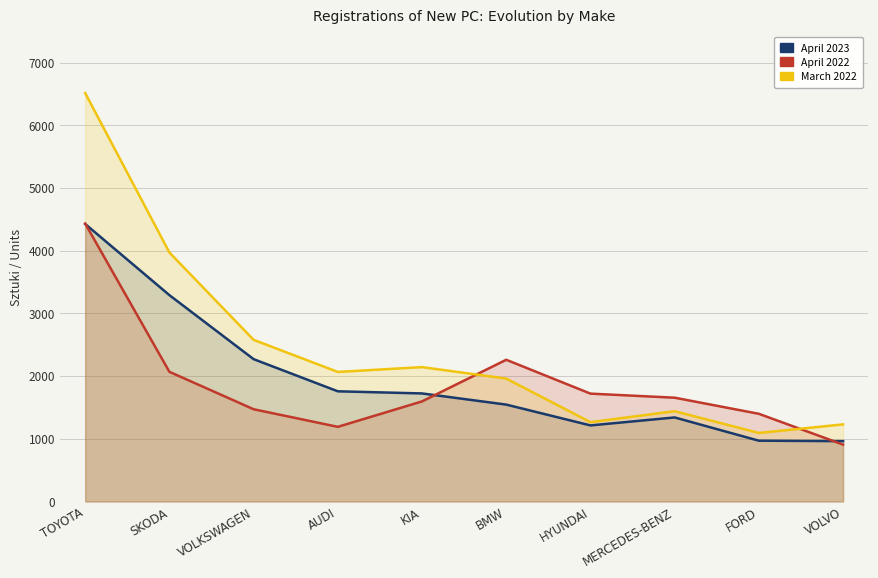

How many categories are shown in the chart?

10